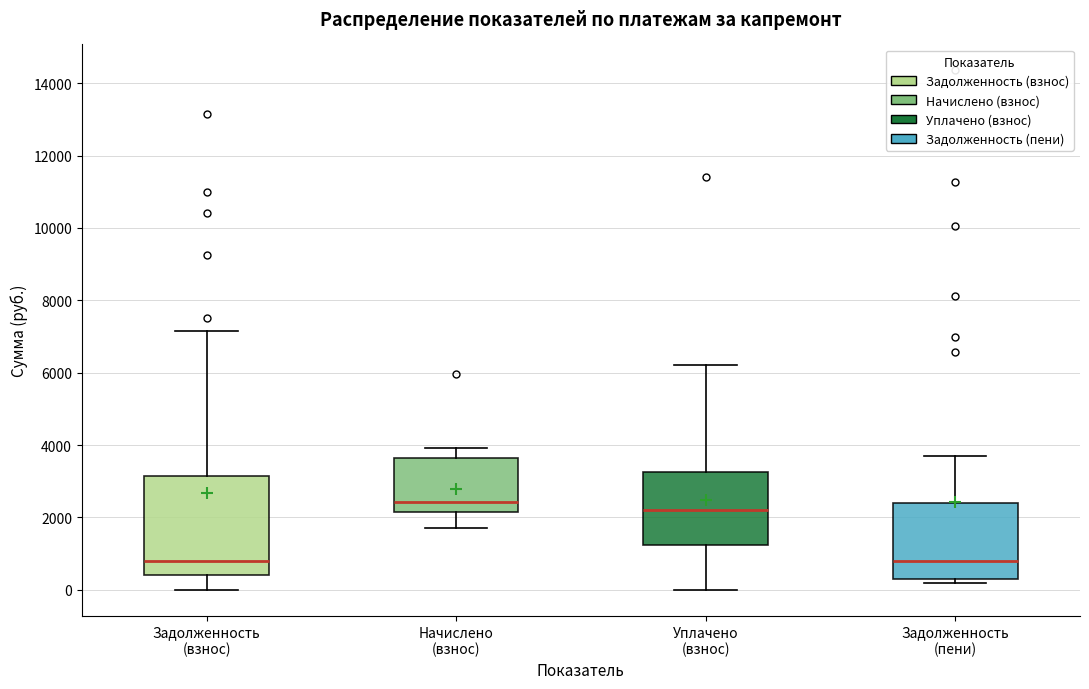

Where does the lower whisker of the box for Задолженность (взнос) end on the y-axis? The values are not printed on the chart, so give them approximately, as read against the axis.

0